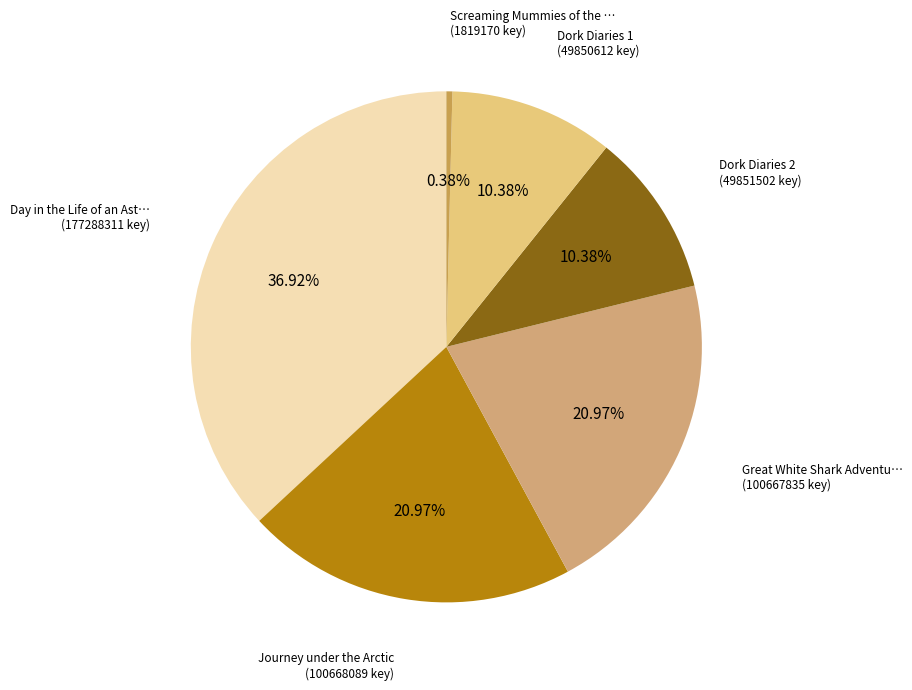

Is there a majority slice in this chart?

No